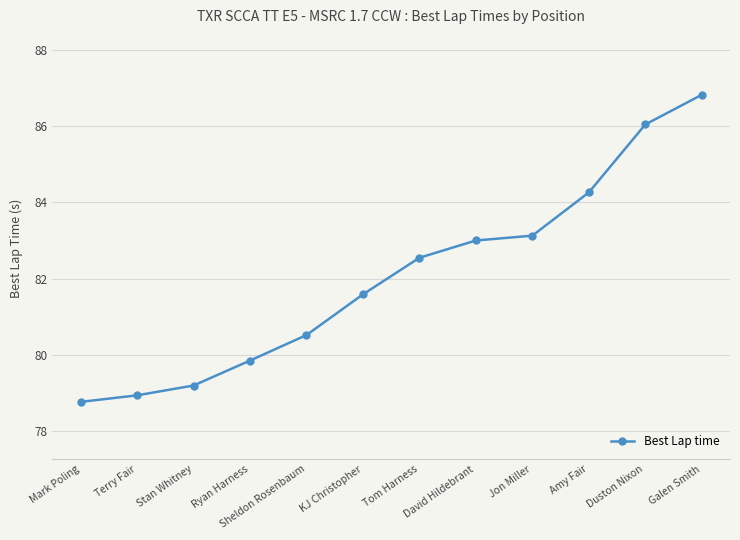

What is the difference between the maximum and minimum values?

8.1